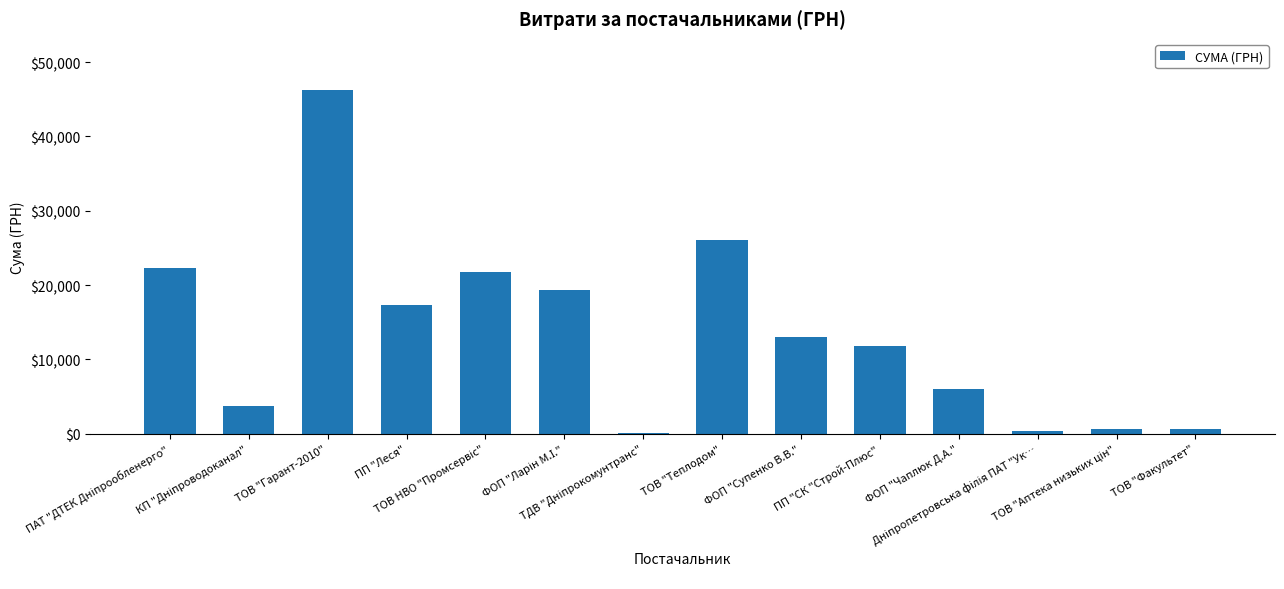

What is the greatest value displayed?

46207.1